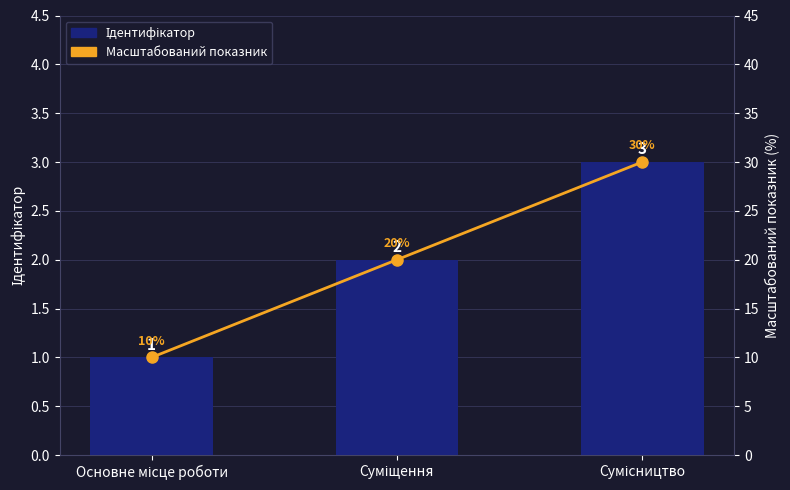

What is the greatest value displayed?

30